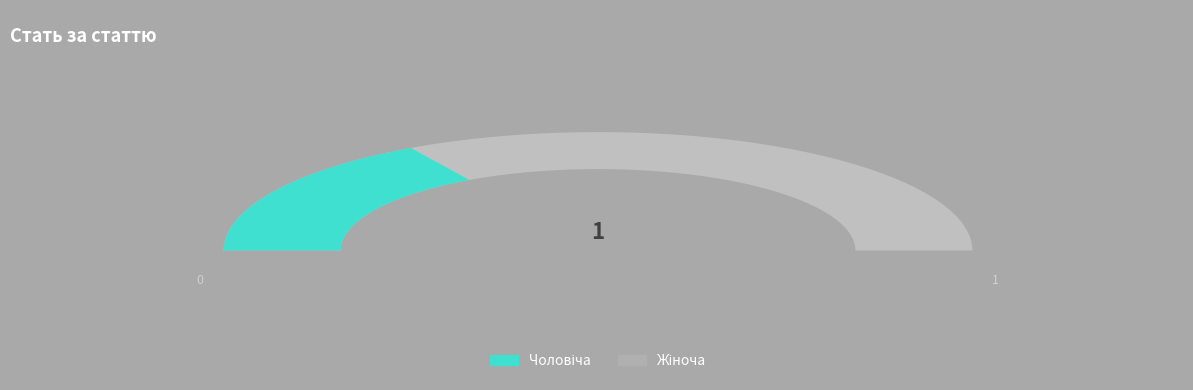

Rank the categories by value from highest to lowest.

Жіноча, Чоловіча